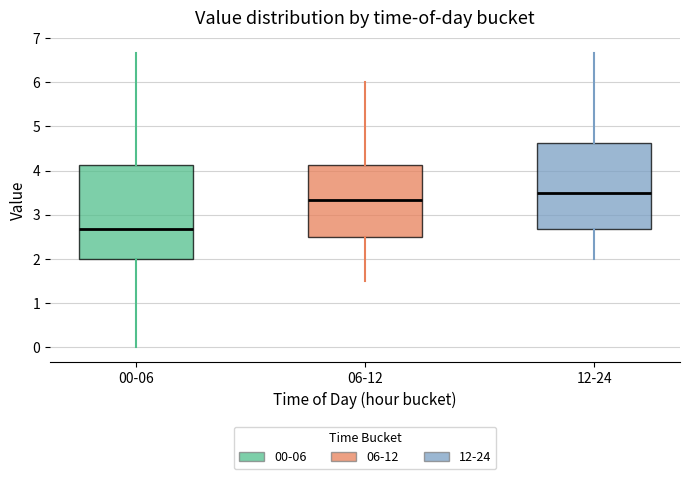

Which box is the tallest, from its lower edge to its upper edge?

00-06